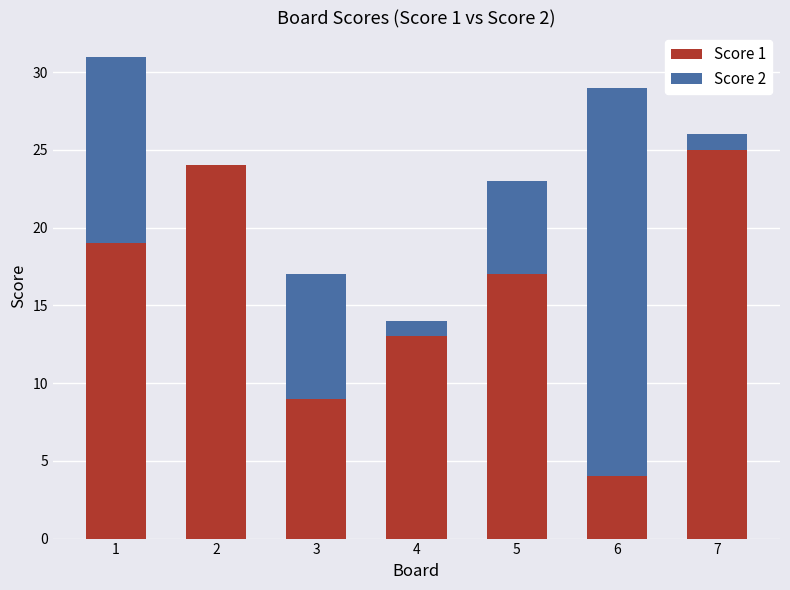

True or false: Score 1 has a value of 24 at 2.

True